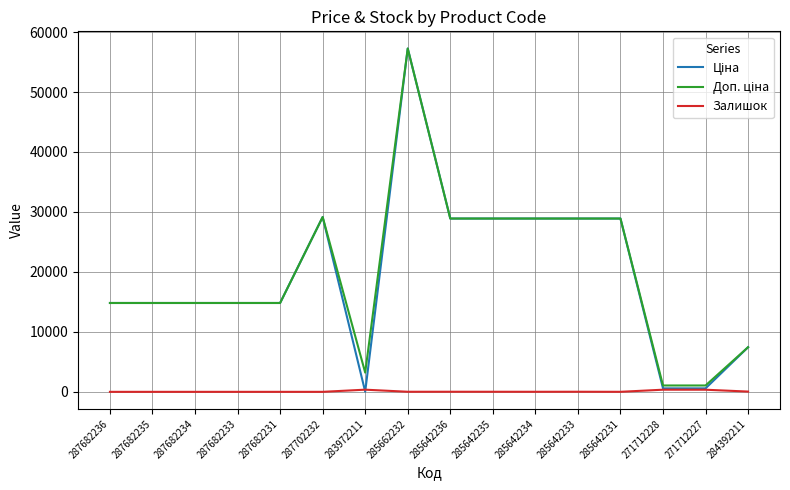

What is the greatest value displayed?

57258.0